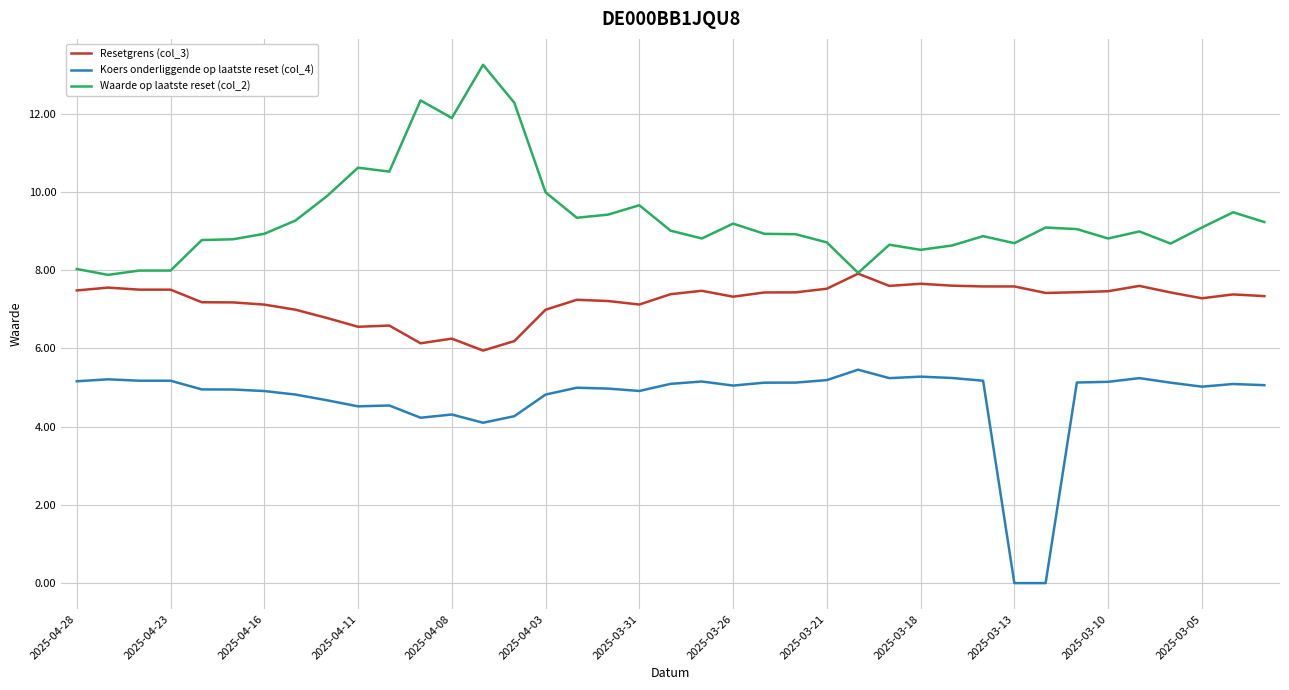

List the series in order of their overall mean, highest first.

Waarde op laatste reset (col_2), Resetgrens (col_3), Koers onderliggende op laatste reset (col_4)